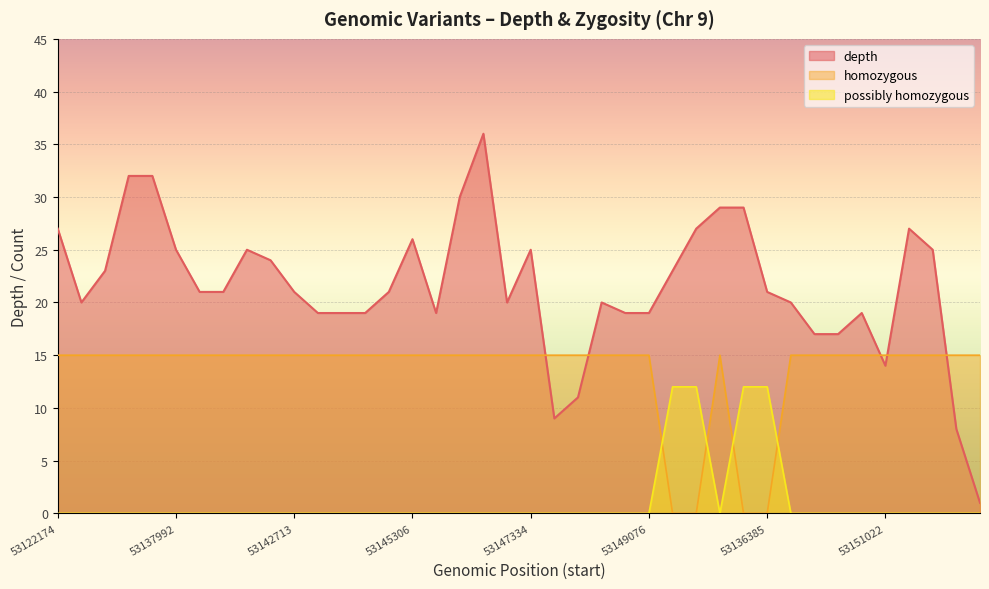

Does the chart display data point markers on the line(s)?

No